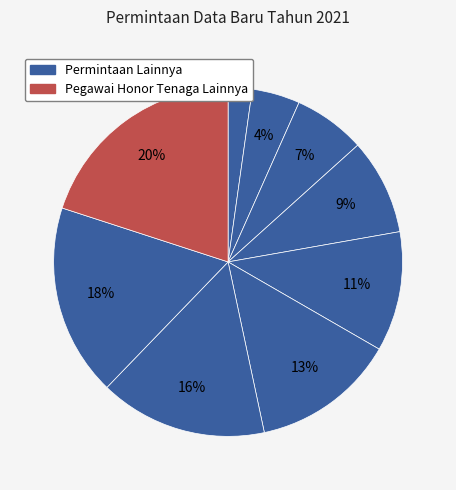

How many segments does this pie chart have?

9